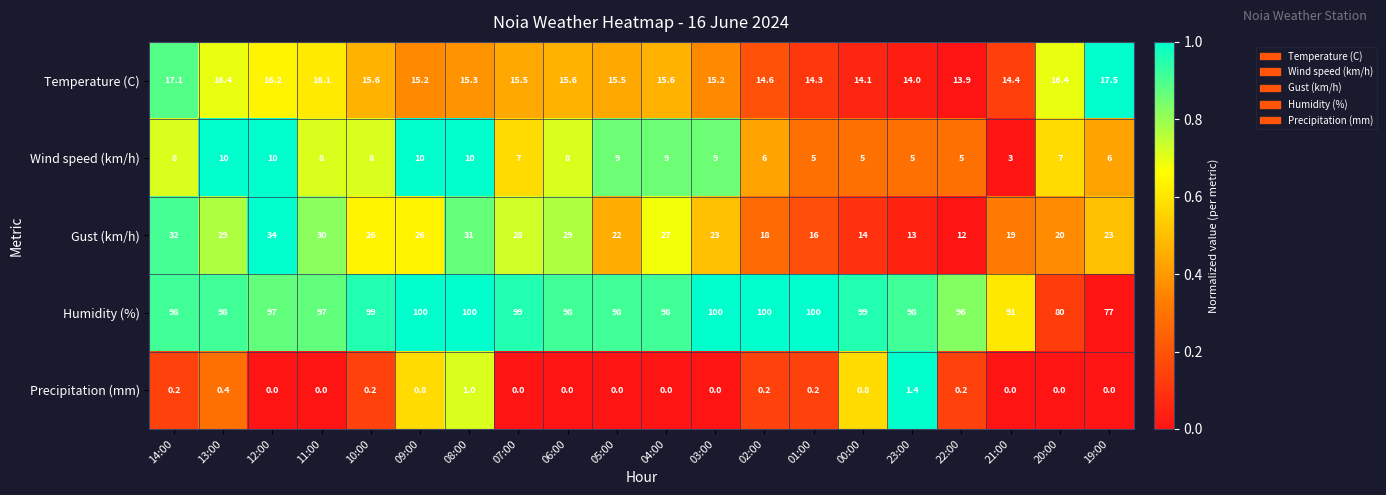

What is the sum of all Temperature (C) values?

308.5